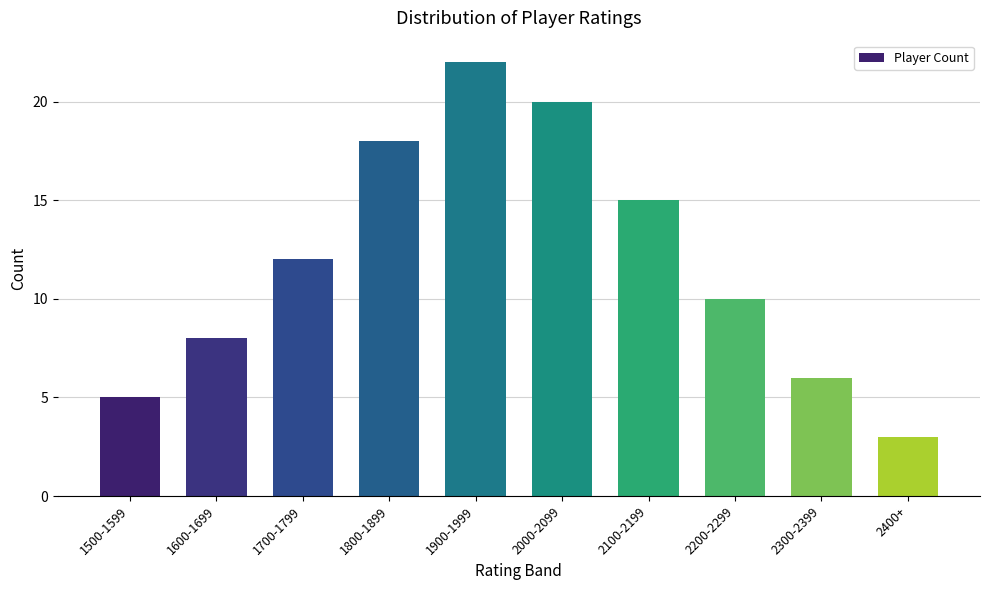

Rank the categories by value from lowest to highest.

2400+, 1500-1599, 2300-2399, 1600-1699, 2200-2299, 1700-1799, 2100-2199, 1800-1899, 2000-2099, 1900-1999